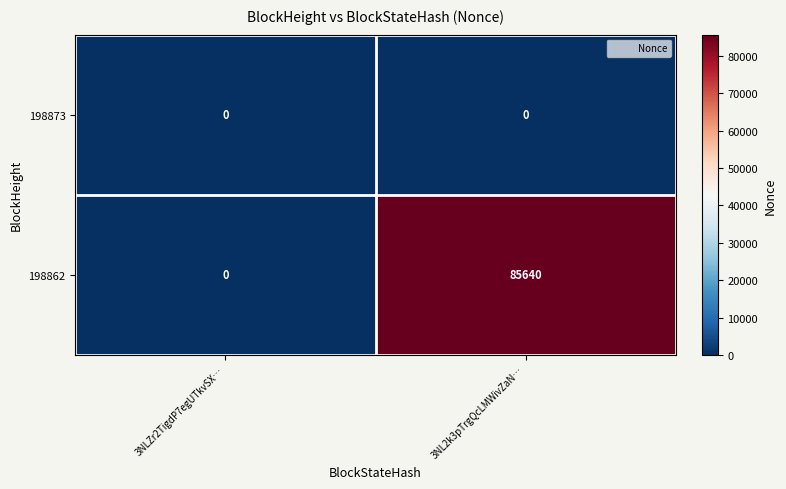

Which series has the largest total across all categories?

198862